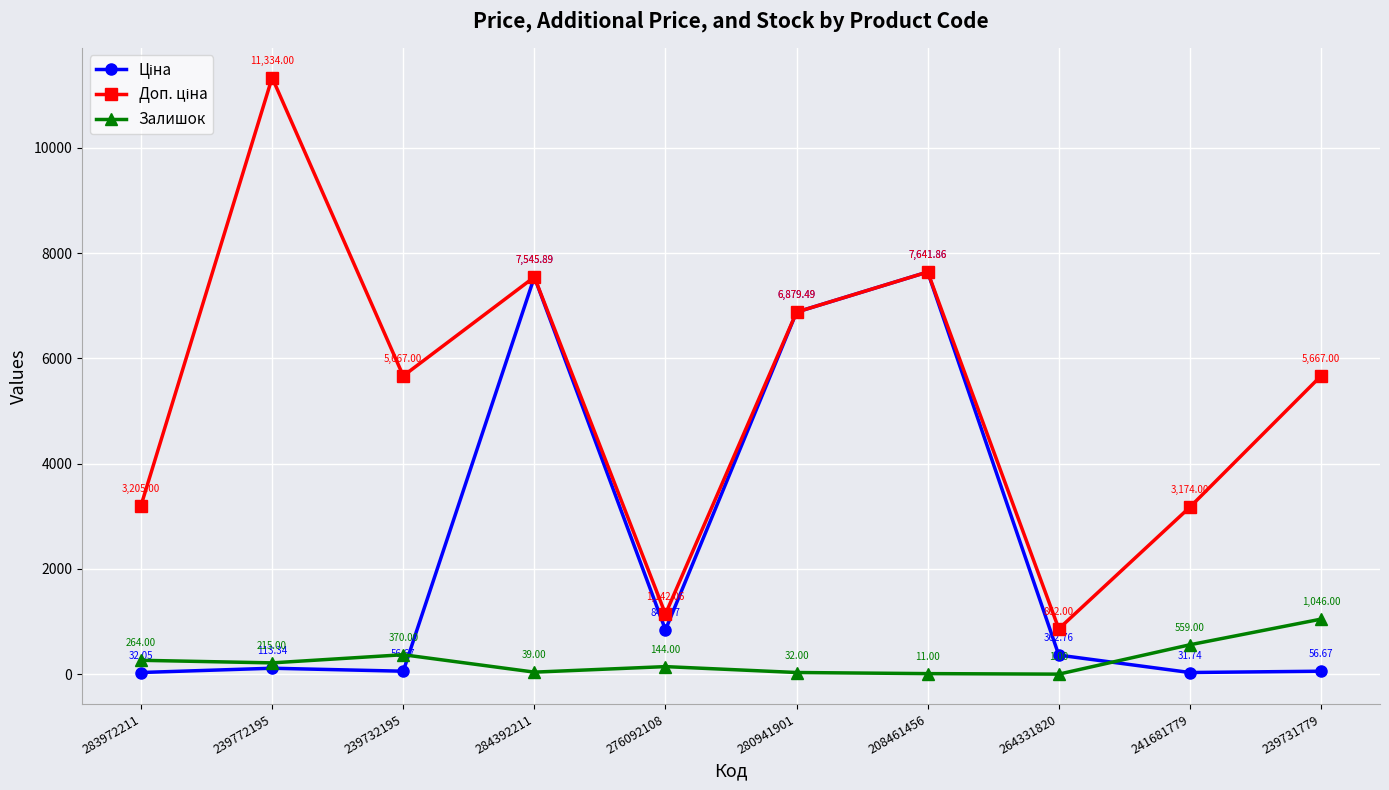

What is the difference between the highest and lowest values at 241681779?

3142.3